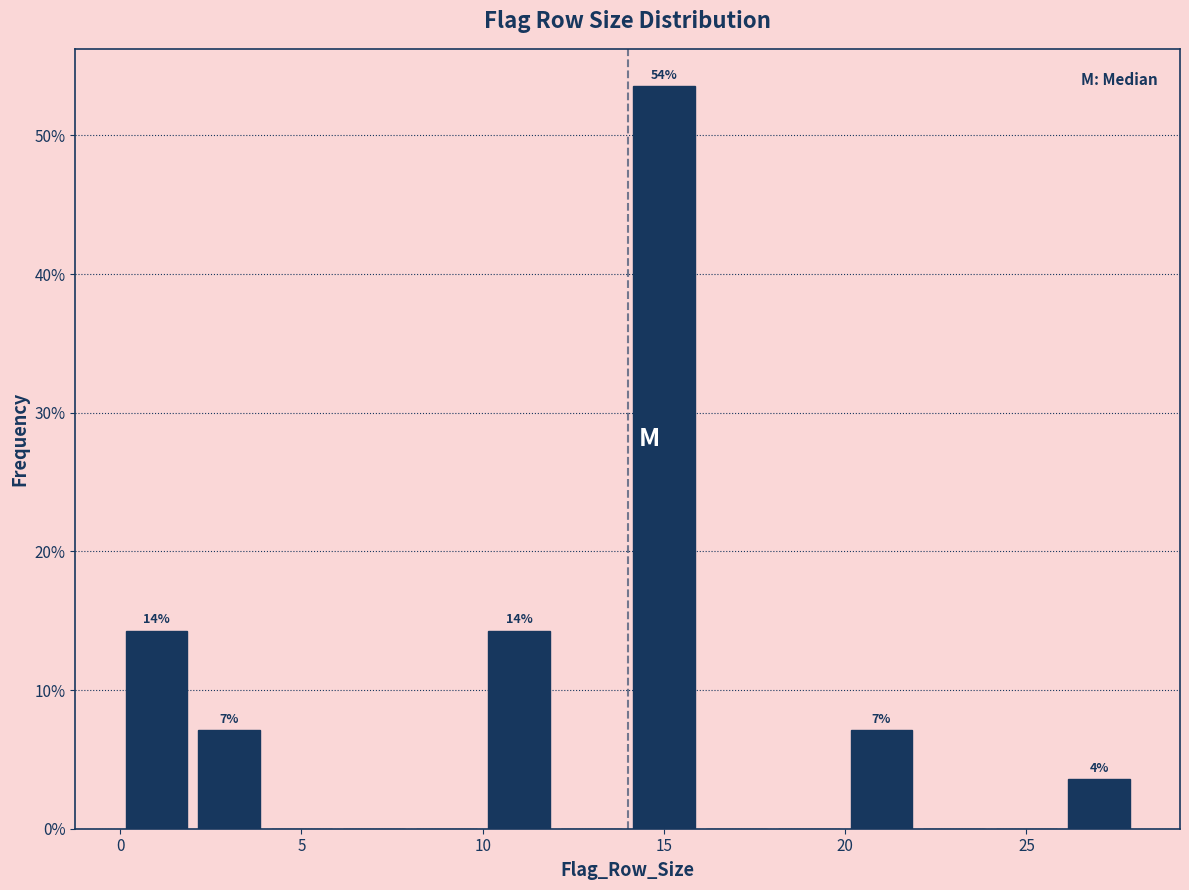

Over which range of the x-axis is the bar tallest?

14 to 16